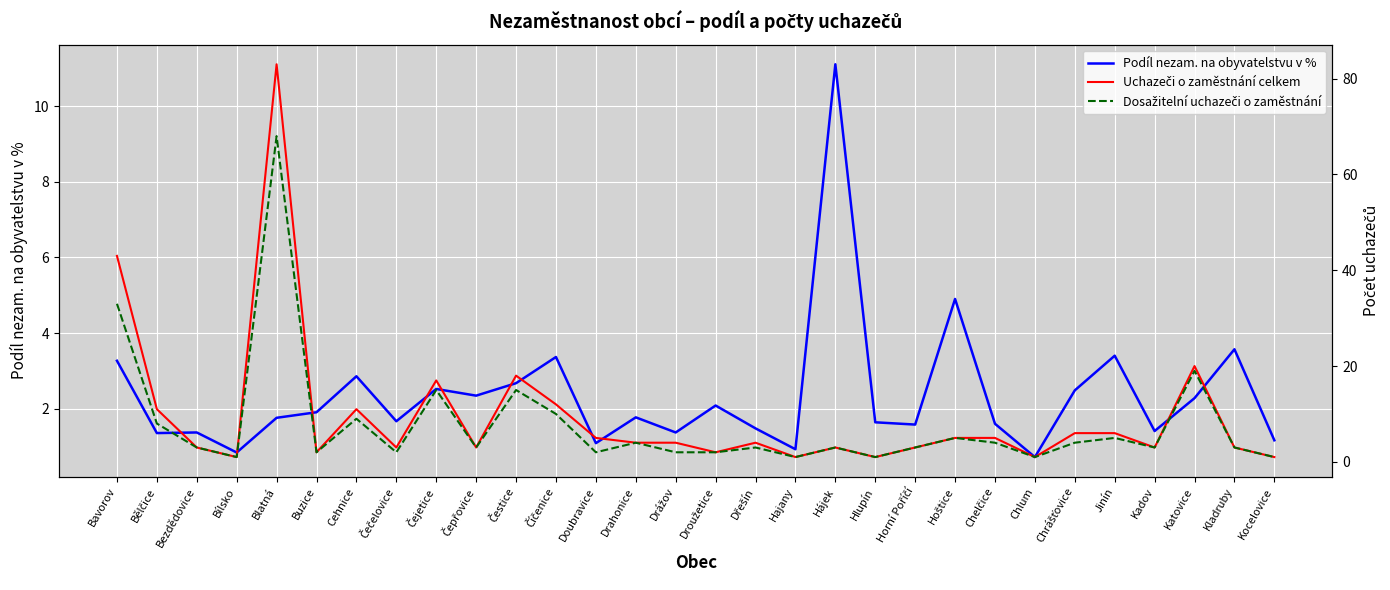

What is the value of the Dosažitelní uchazeči o zaměstnání point at the 2nd from the left?

8.0